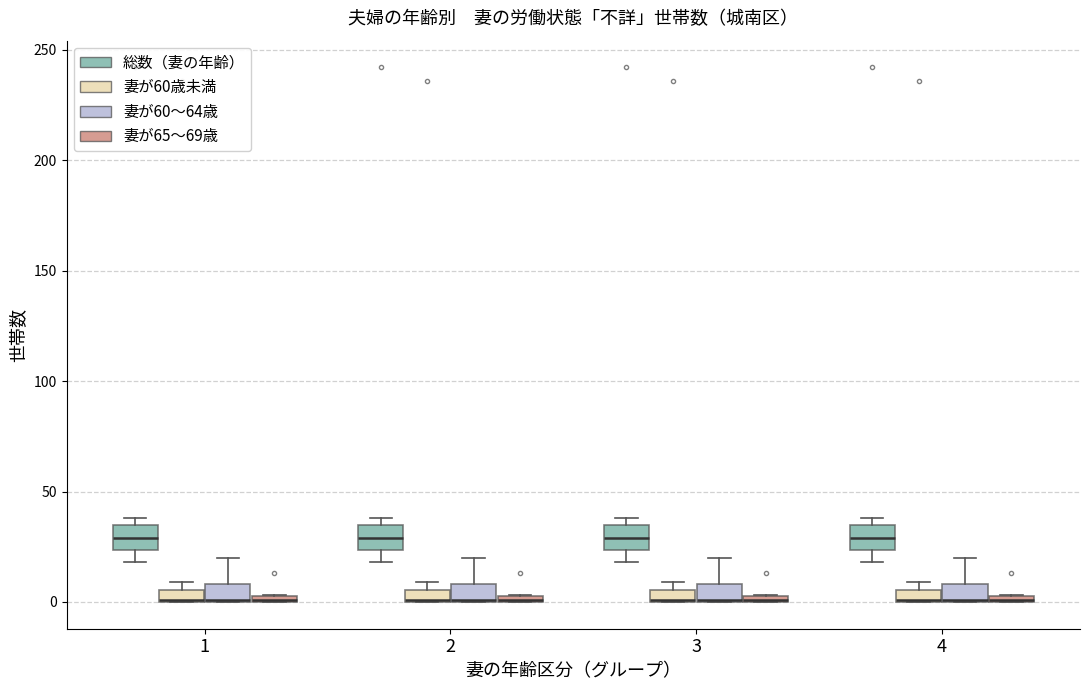

Where is the lower edge of the box for 2 (妻が60～64歳) on the y-axis? The values are not printed on the chart, so give them approximately, as read against the axis.

0